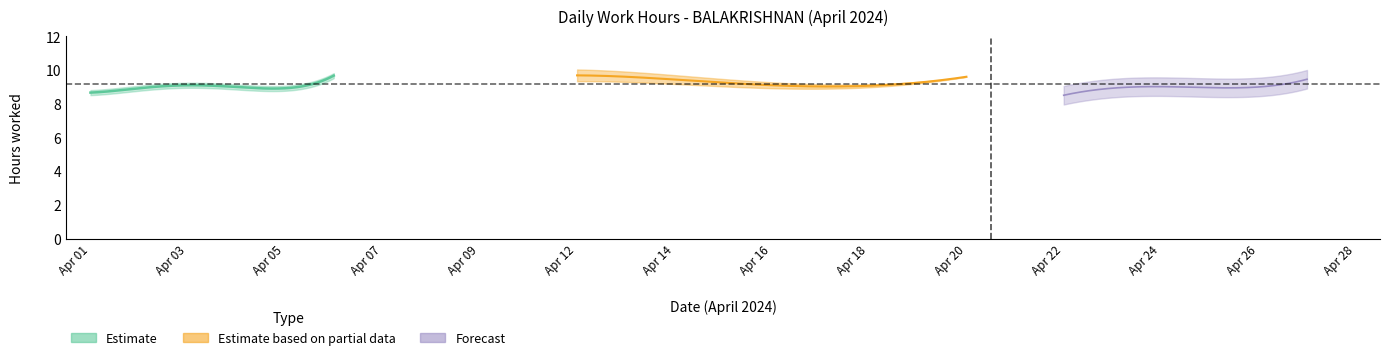

True or false: there are more than 0 points higher than both neighbors.

True